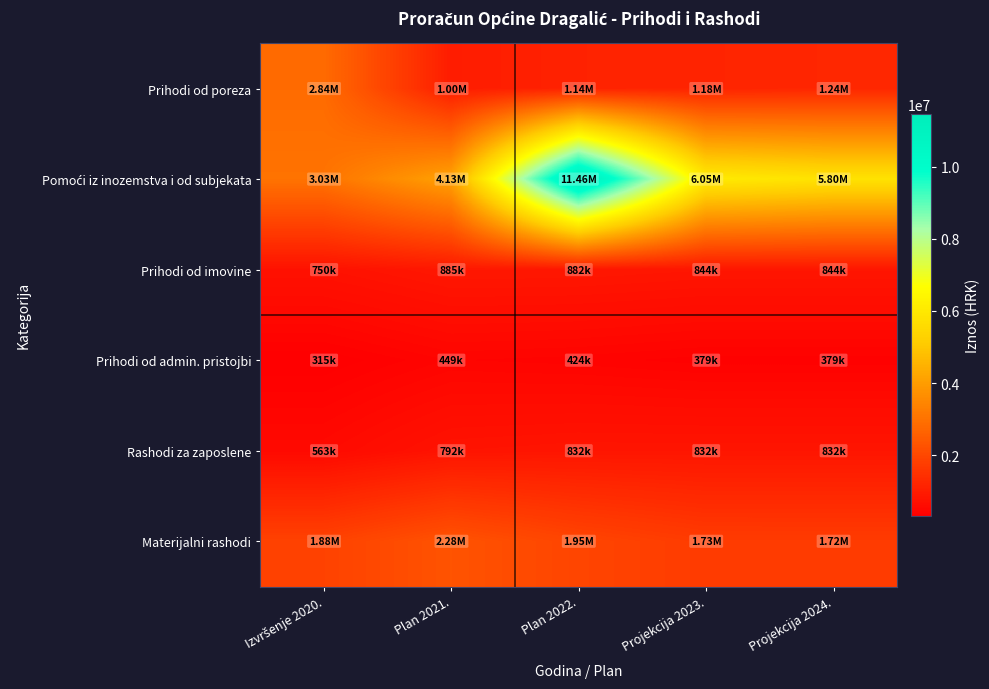

Which has a higher value, Izvršenje 2020. or Projekcija 2023.?

Izvršenje 2020.